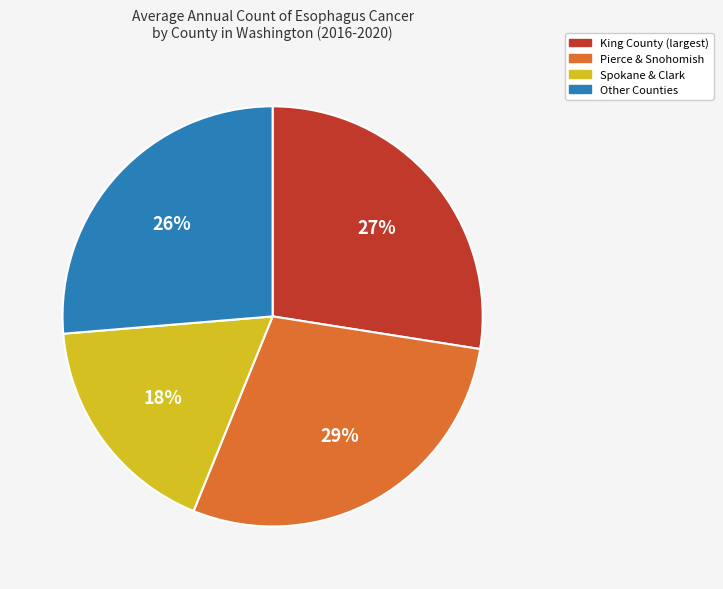

What is the ratio of the value at Spokane & Clark to the value at Other Counties?

0.7